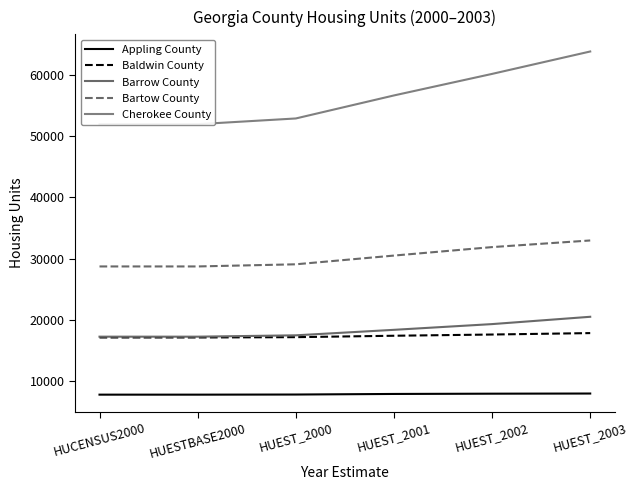

The Cherokee County series shows 88678 at HUCENSUS2000. True or false?

False